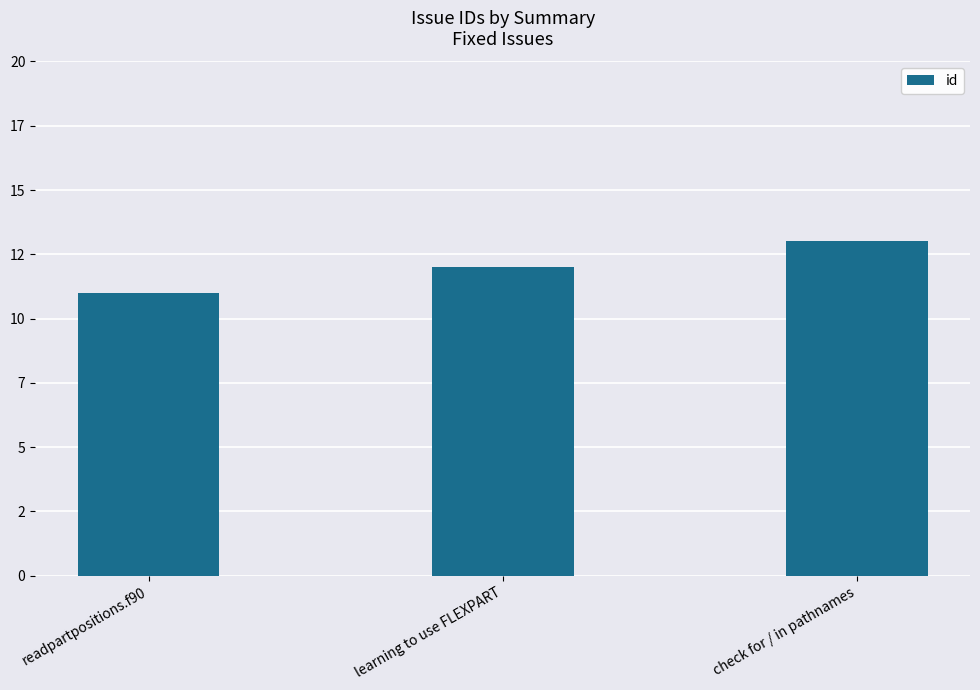

Rank the categories by value from lowest to highest.

readpartpositions.f90, learning to use FLEXPART, check for / in pathnames